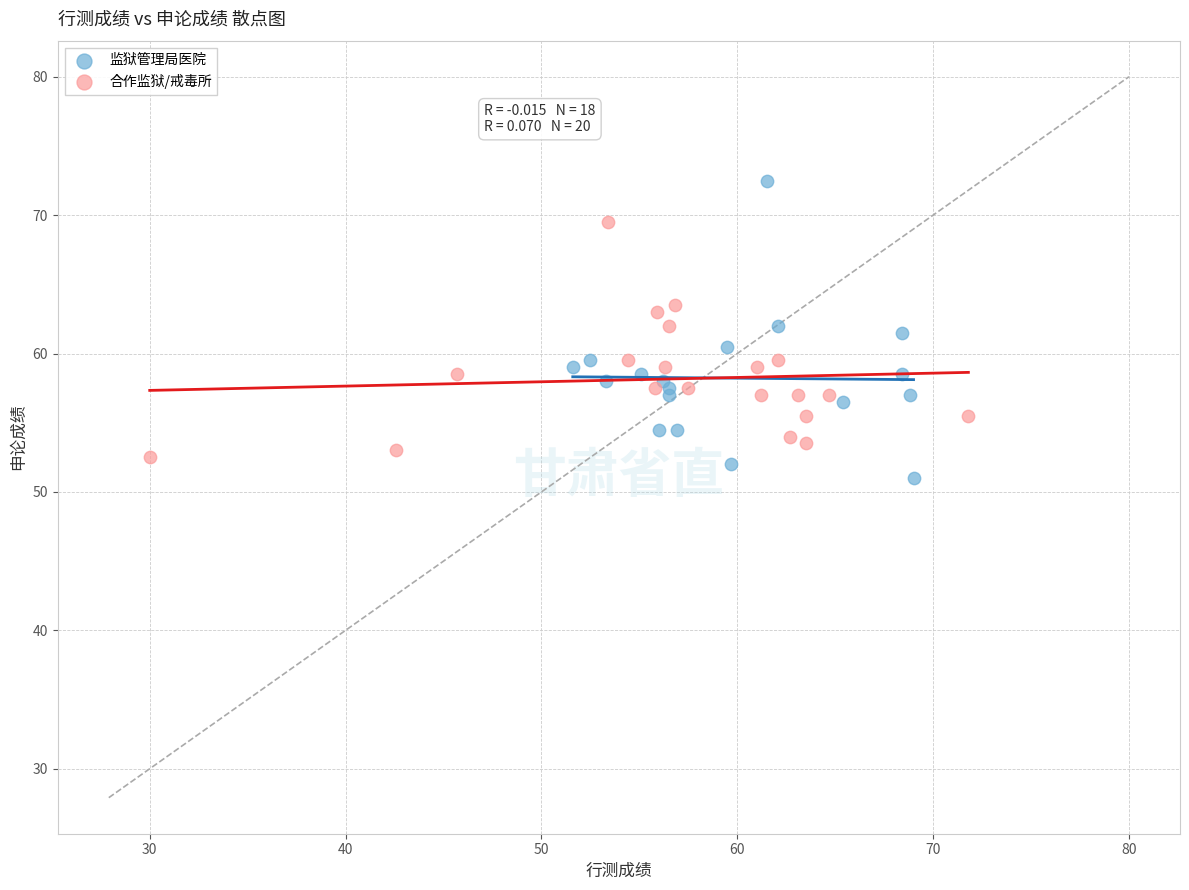

Which series has the largest Y range (max minus min)?

监狱管理局医院